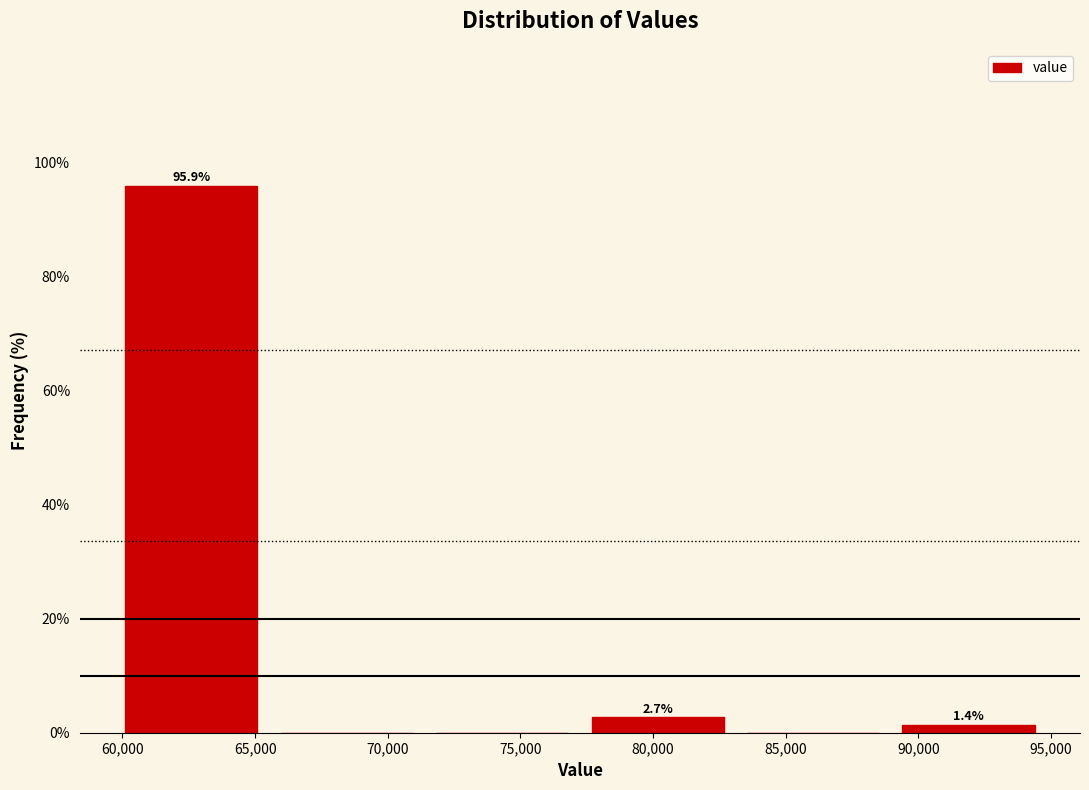

Which range on the x-axis has the tallest bar?

59500 to 65500